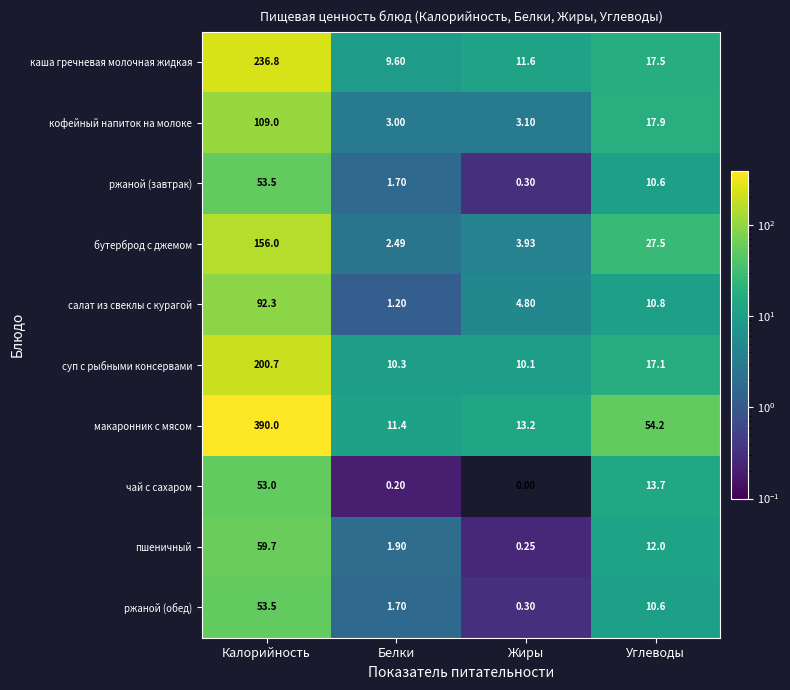

Which label corresponds to the smallest value in the chart?

Жиры